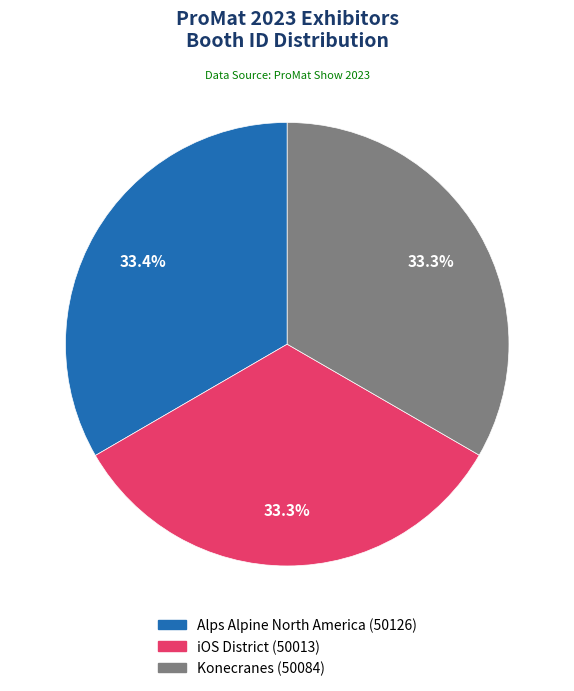

Is it true that Alps Alpine North America is 33% of the pie?

True